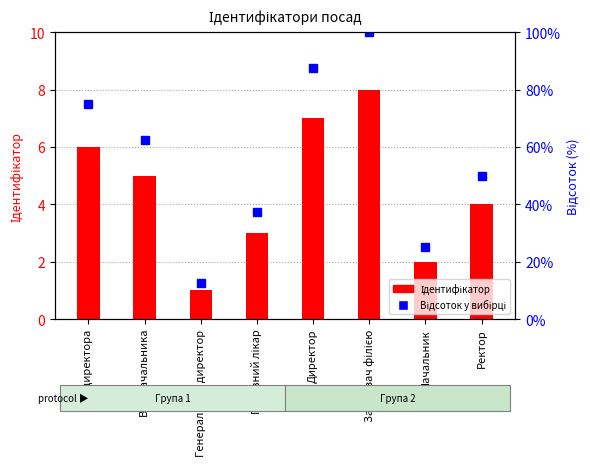

What position from the left is Начальник?

7